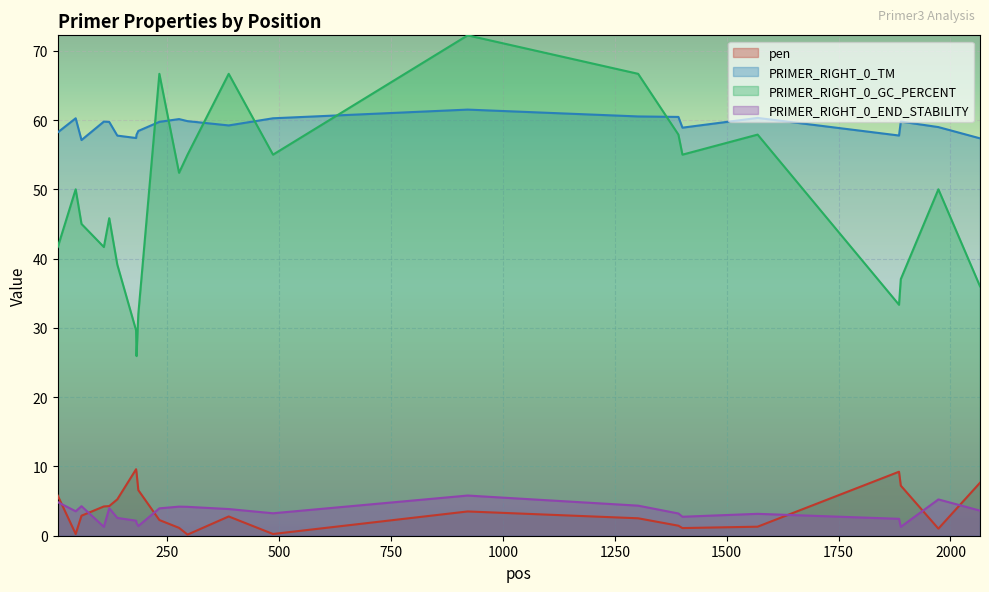

Which series has the largest total across all categories?

PRIMER_RIGHT_0_TM